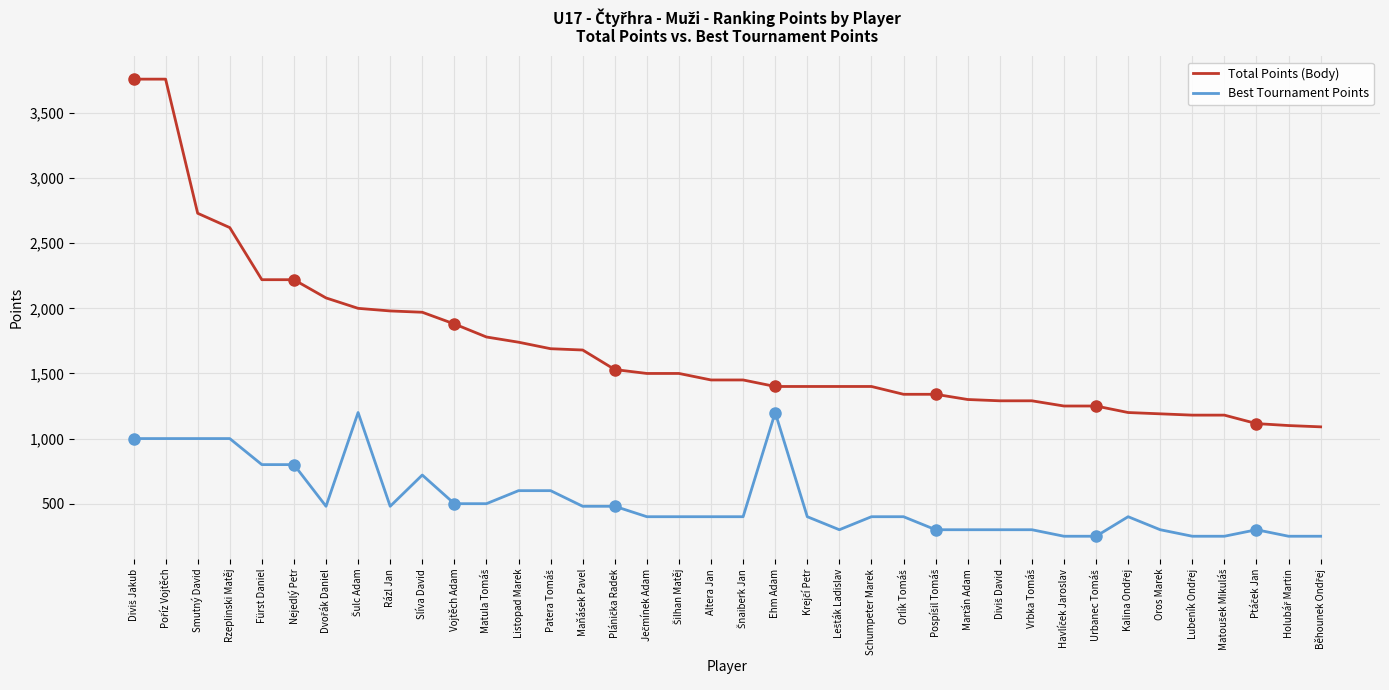

True or false: Best Tournament Points and Total Points (Body) cross at least once.

False